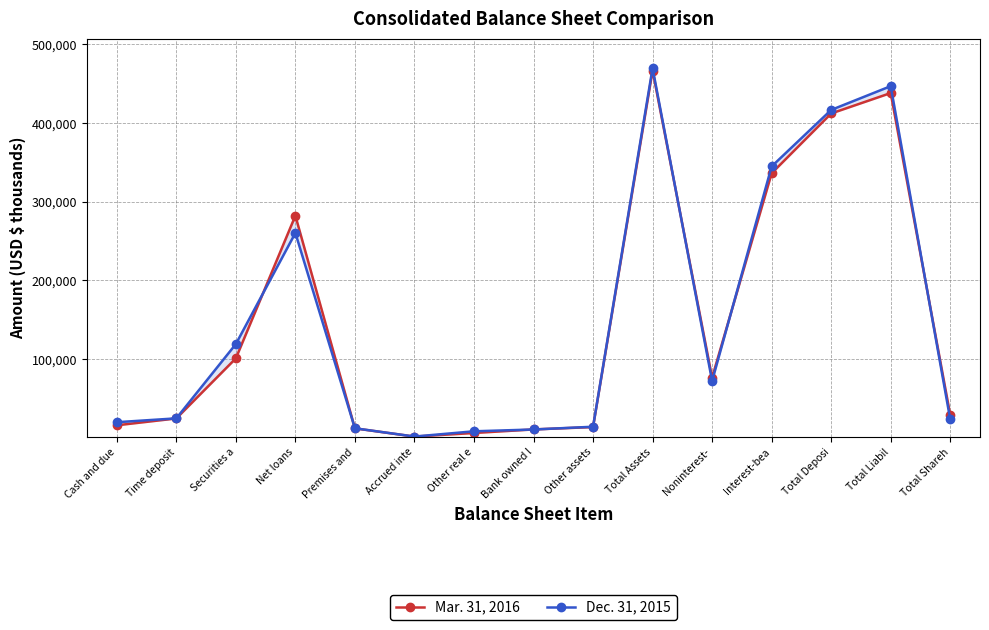

How many distinct data groups are displayed?

2